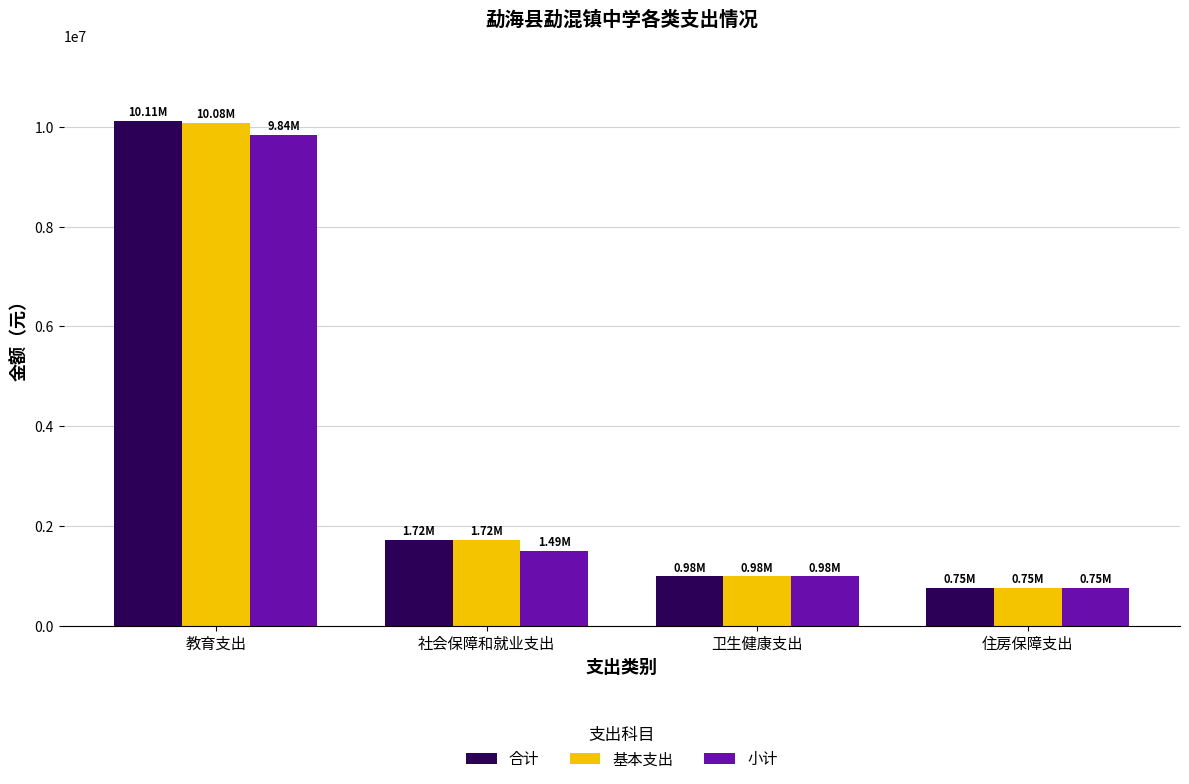

Are the bars horizontal?

No